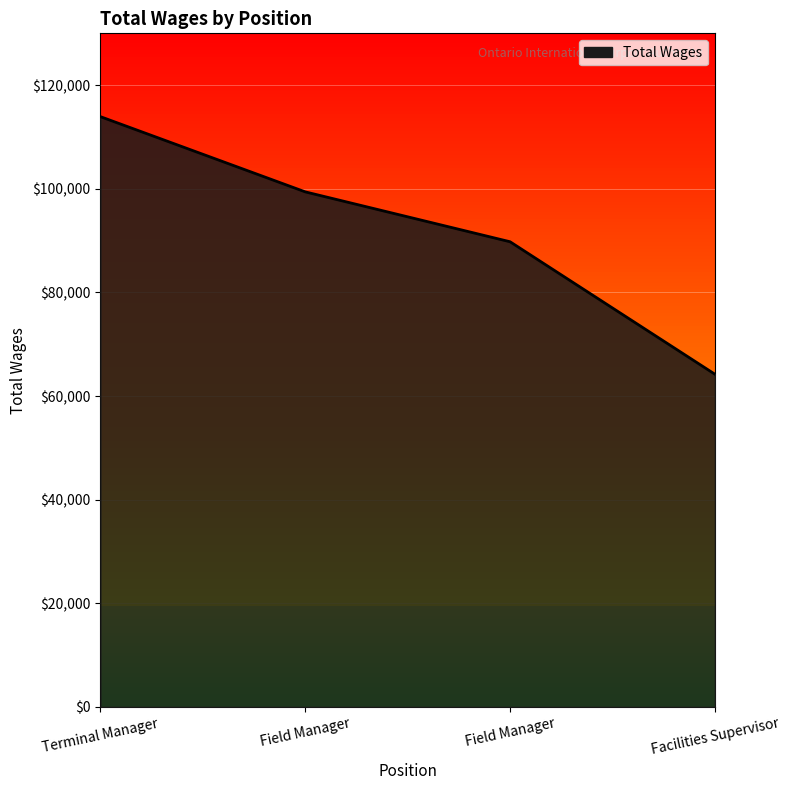

Where does the data first go above 99407?

Terminal Manager